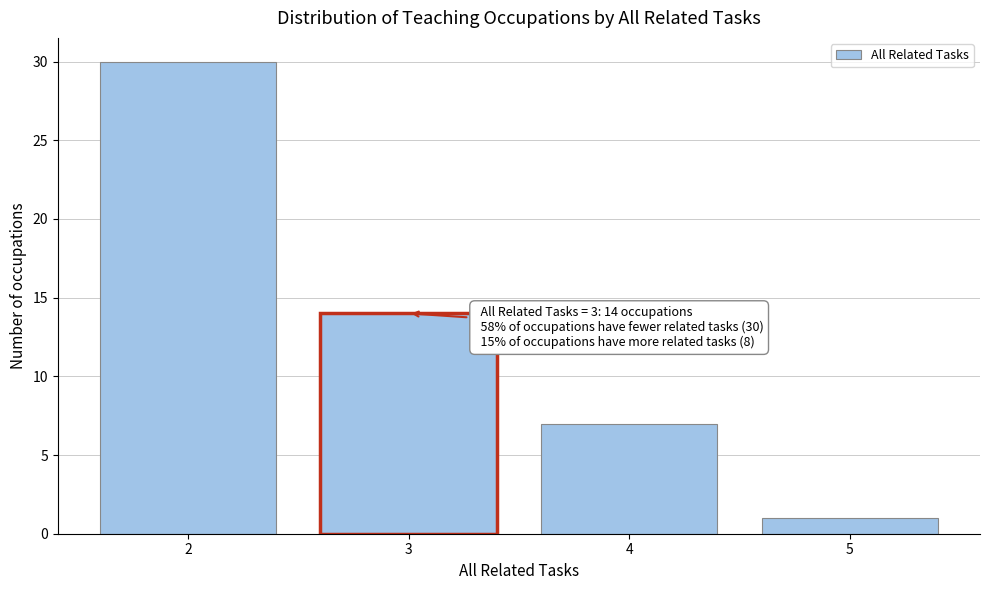

Reading left to right, list all the values displayed in this chart.

30	14	7	1